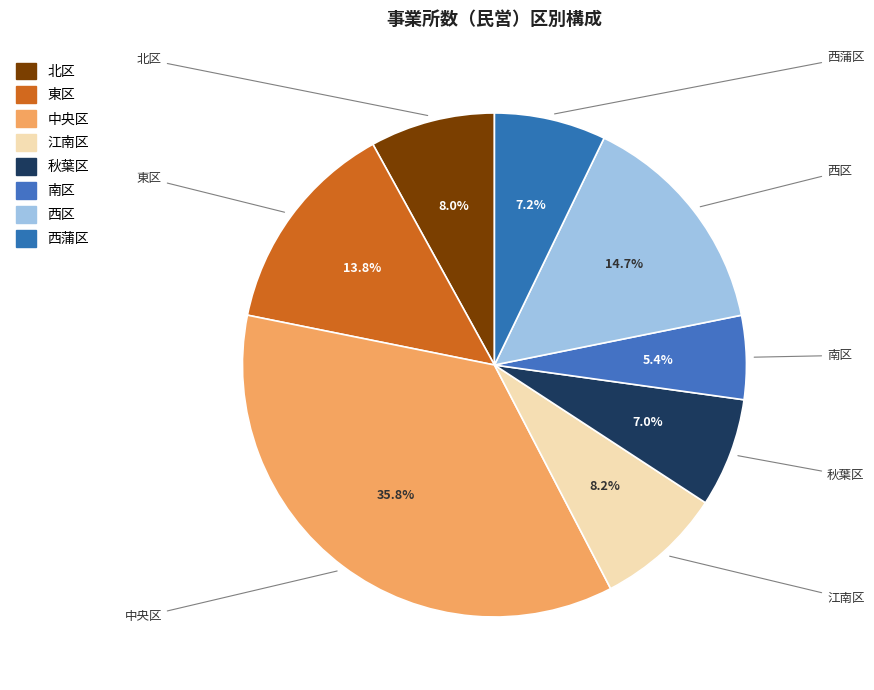

Approximately how many times larger is the value at 江南区 compared to 南区?

1.5